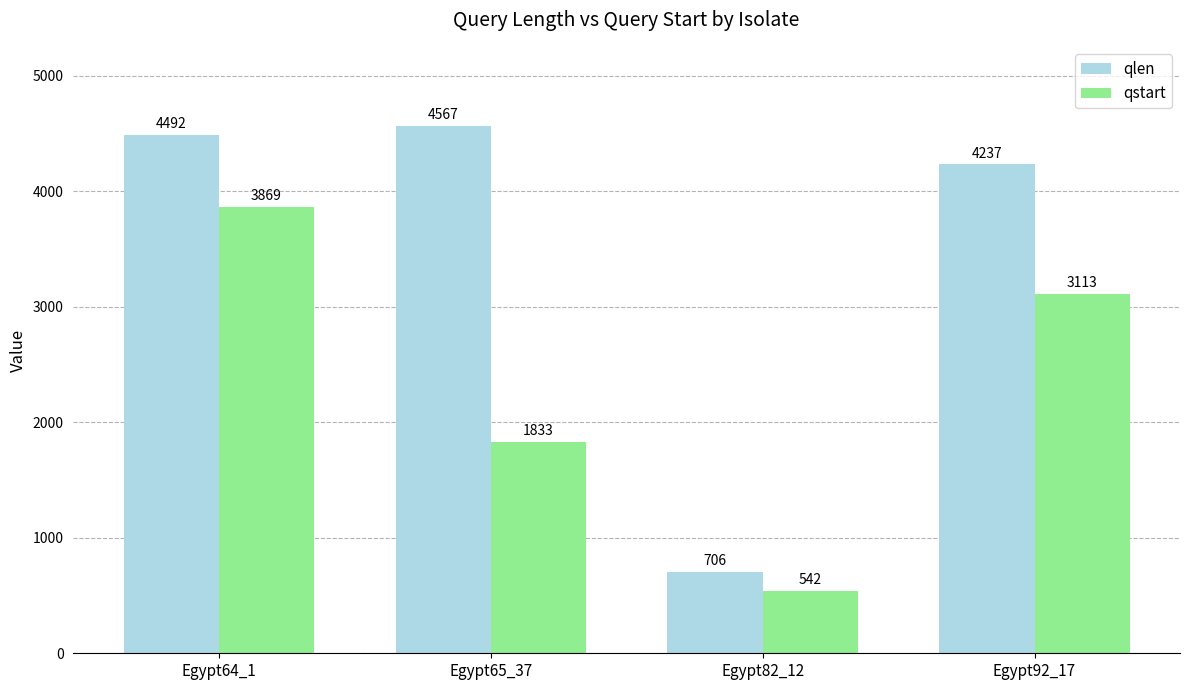

How many groups of bars are there?

4